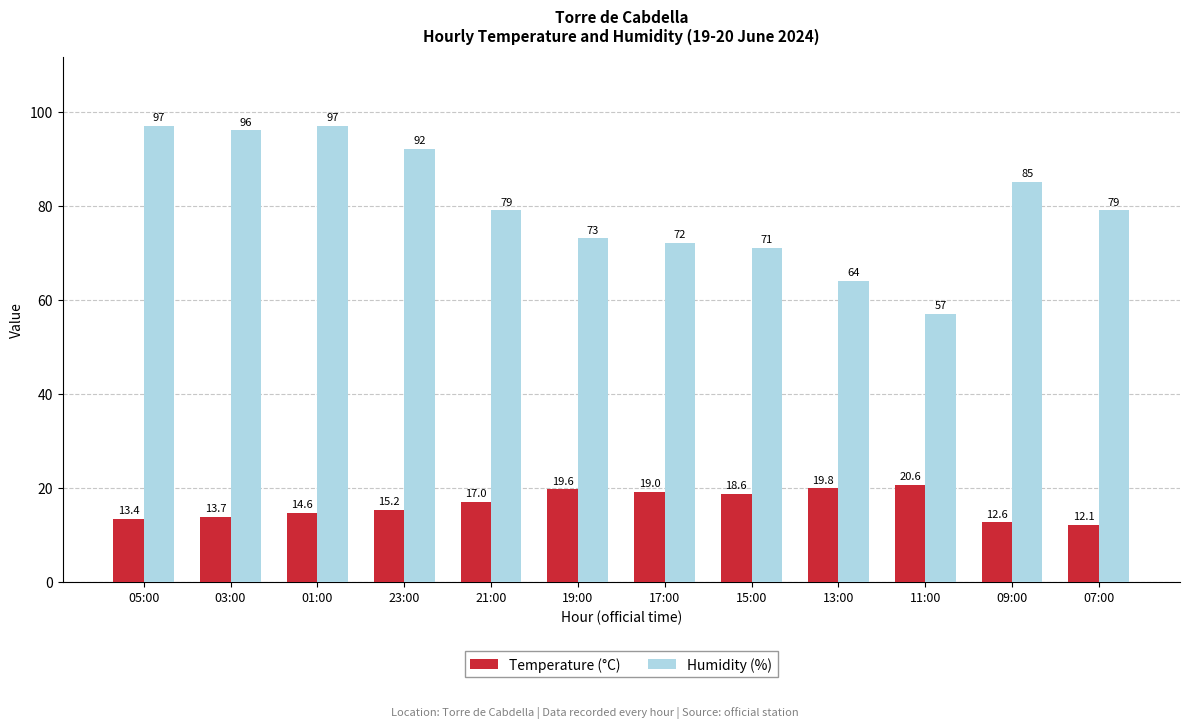

What is the difference between the maximum and minimum values in the Humidity (%) series?

40.0